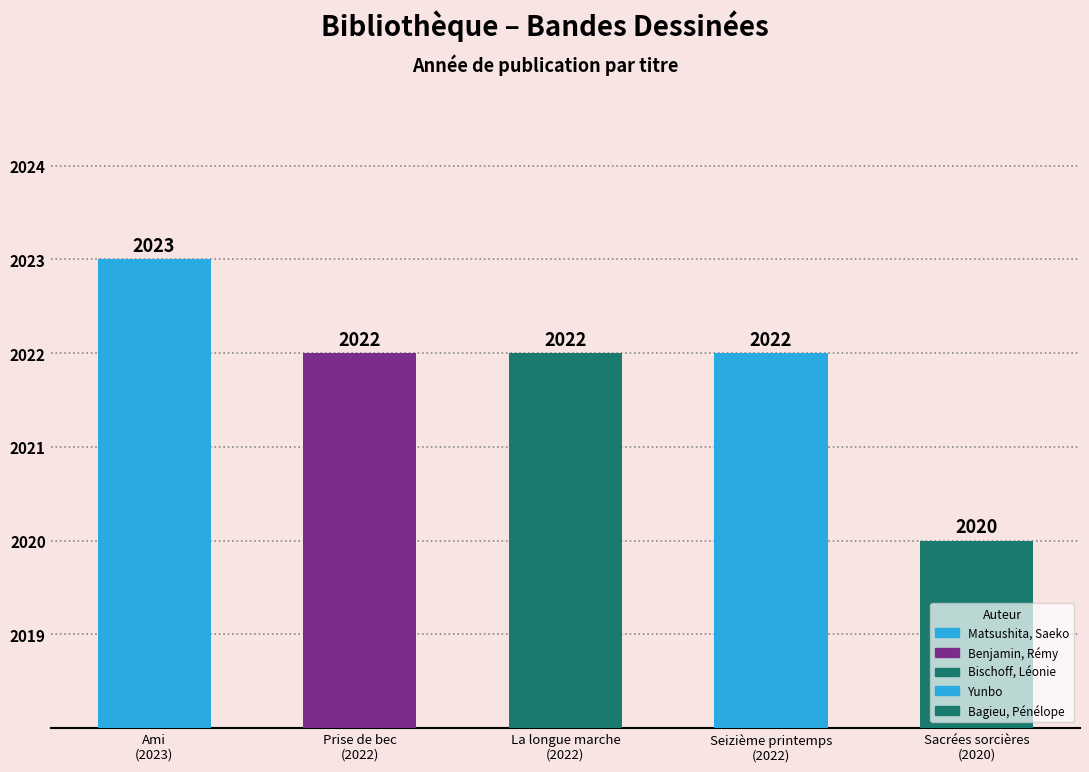

What is the sum of all values?

10109